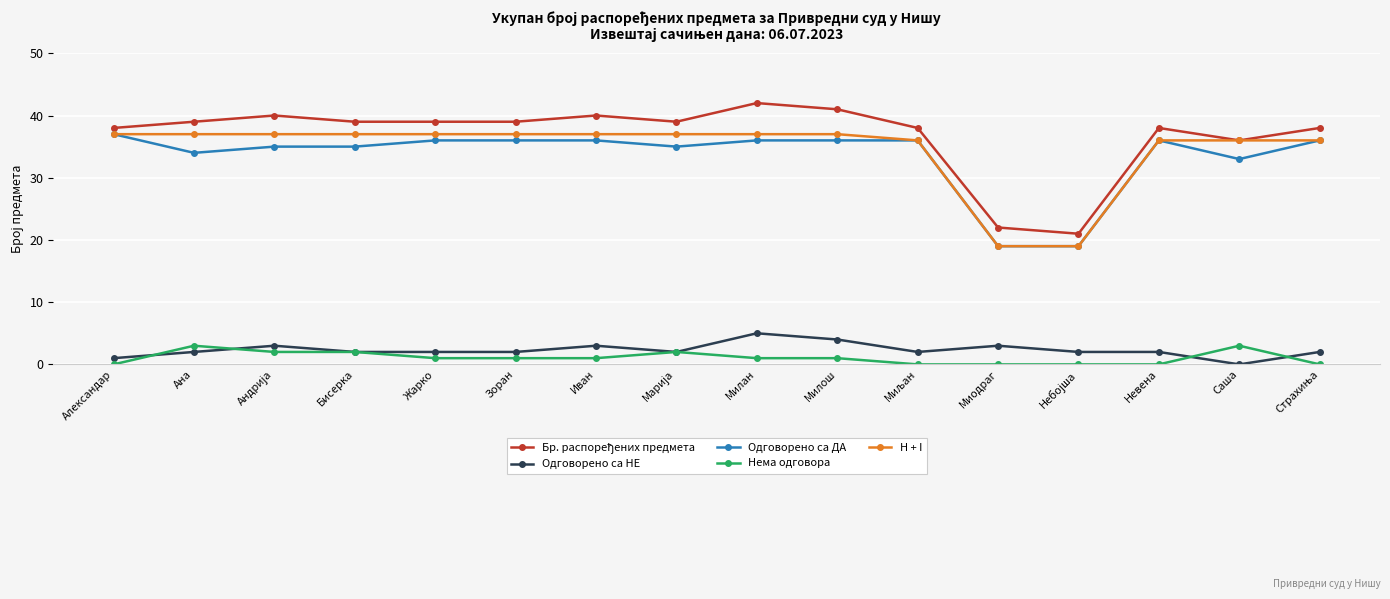

What is the difference between the highest and lowest values at Саша?

36